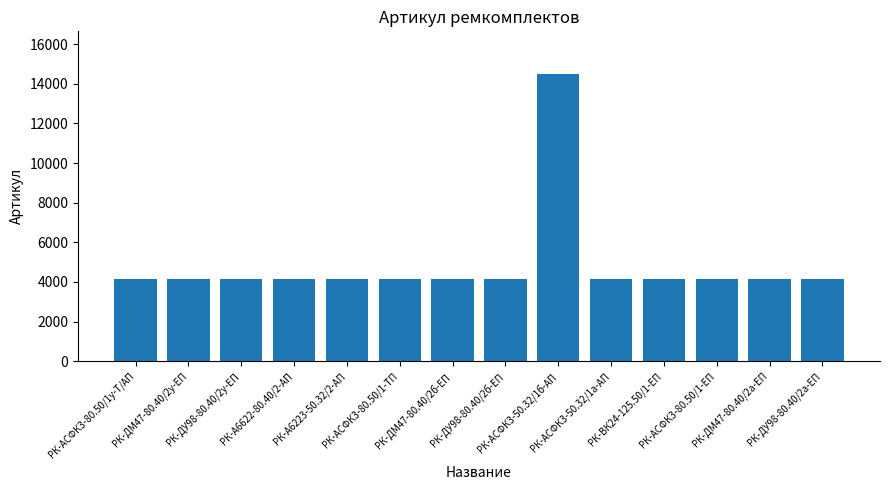

What is the label of the 5th bar from the left?

РК-А6223-50.32/2-АП